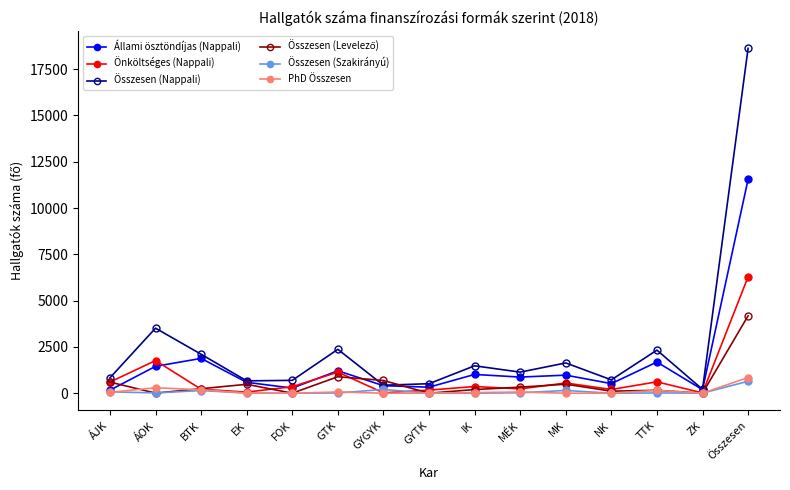

Which label corresponds to the largest value in the chart?

Összesen